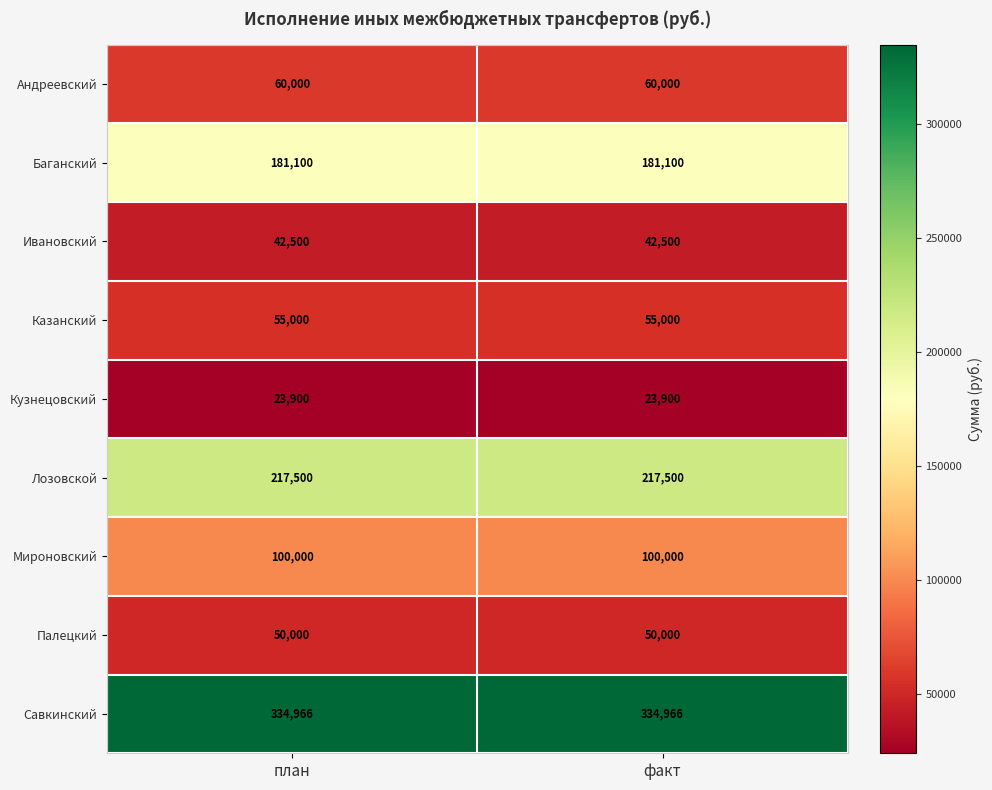

True or false: Ивановский has a value of 10590 at план.

False